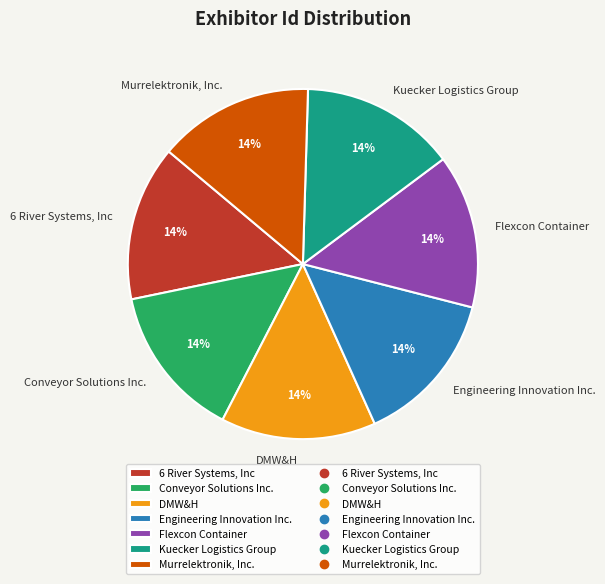

To the nearest percent, what is the combined percentage of Engineering Innovation Inc. and Murrelektronik, Inc.?

29%